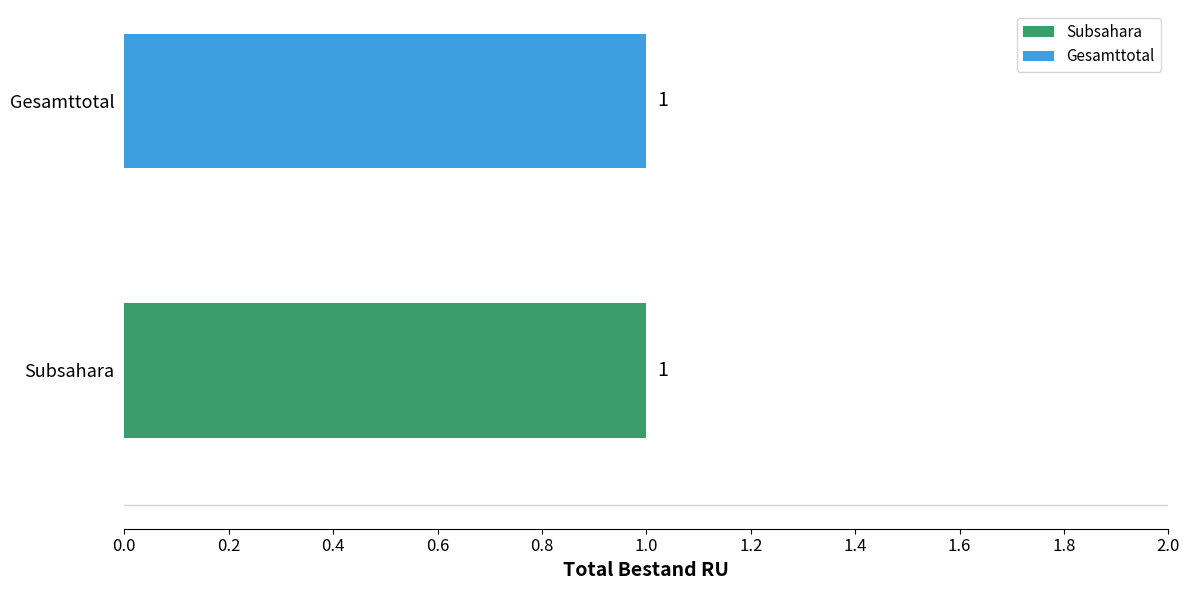

What is the maximum value shown in the chart?

1